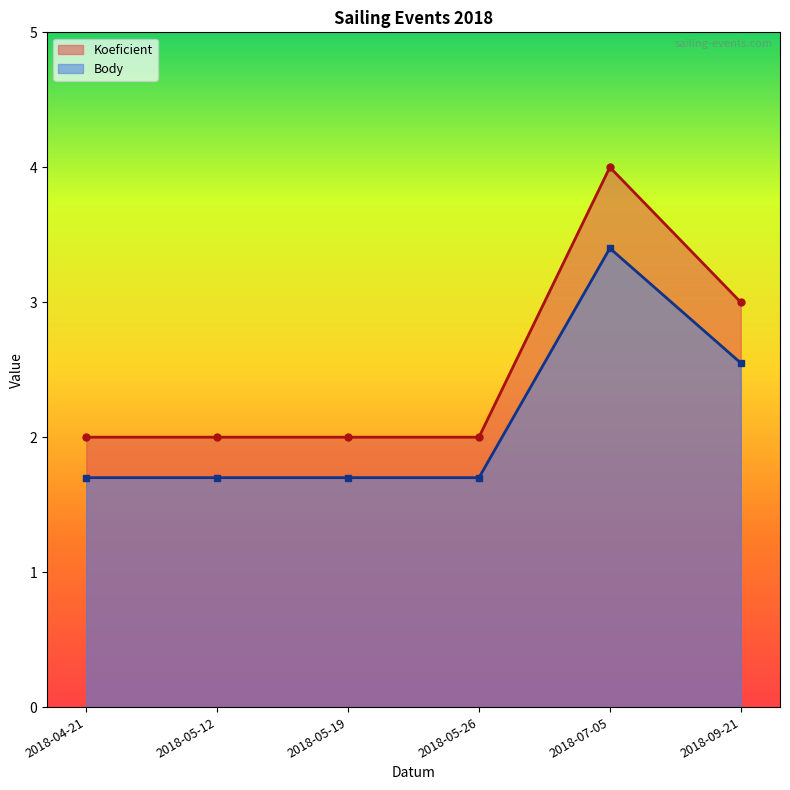

List the series in order of their overall mean, lowest first.

Body, Koeficient